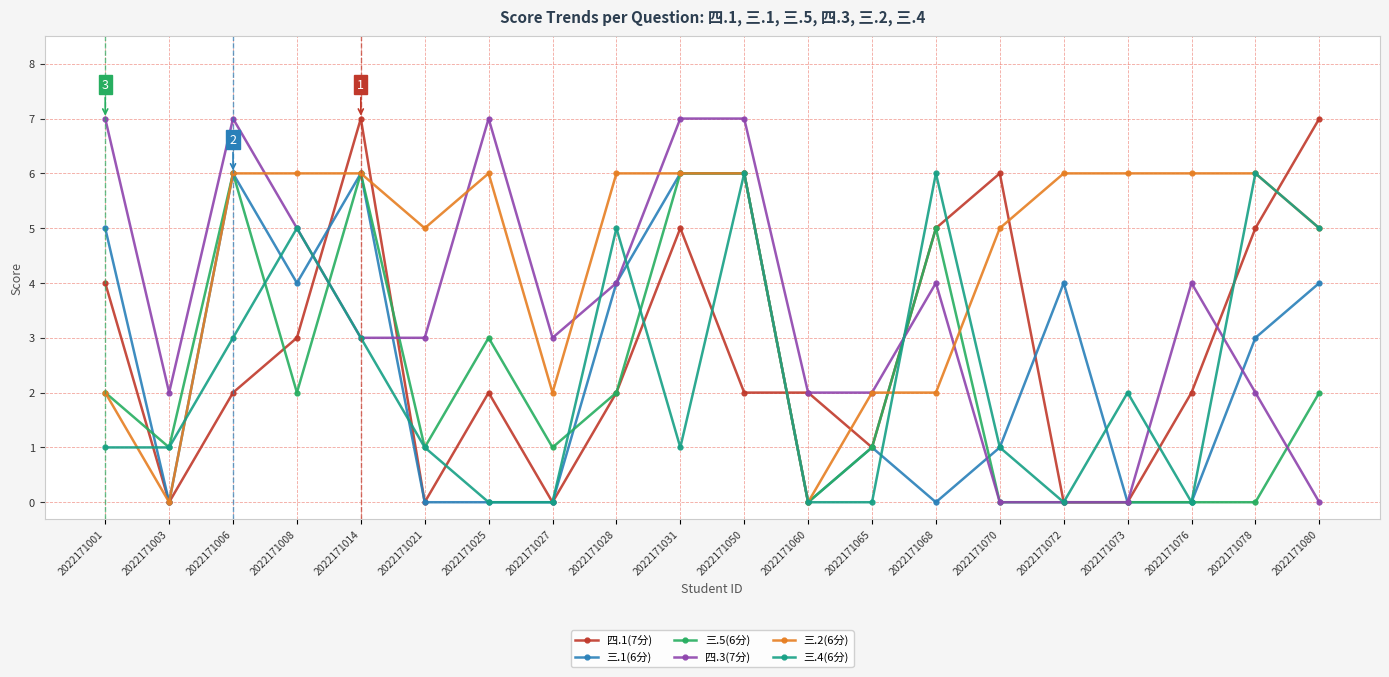

Is it true that 三.4(6分) equals 0 at 2022171025?

True